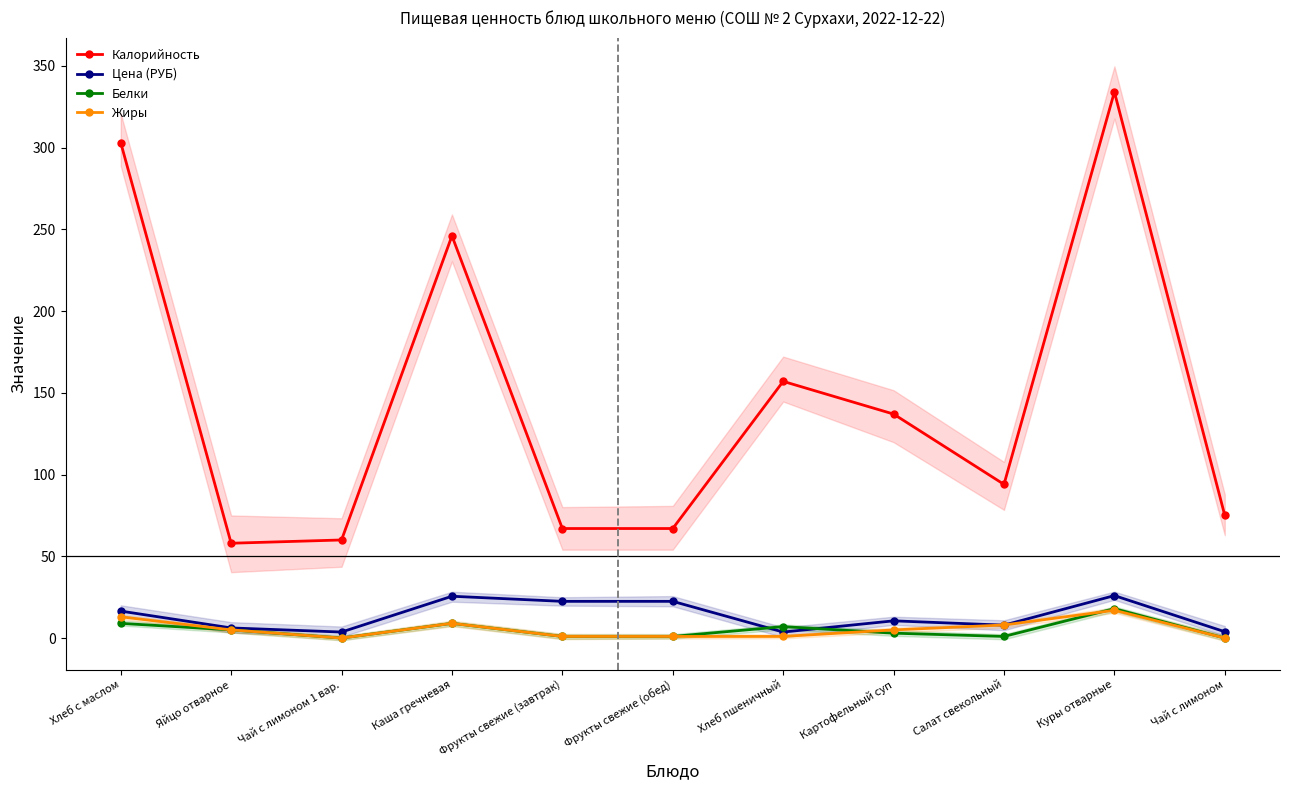

What is the difference between the Белки values at Салат свекольный and Чай с лимоном 1 вар.?

1.0